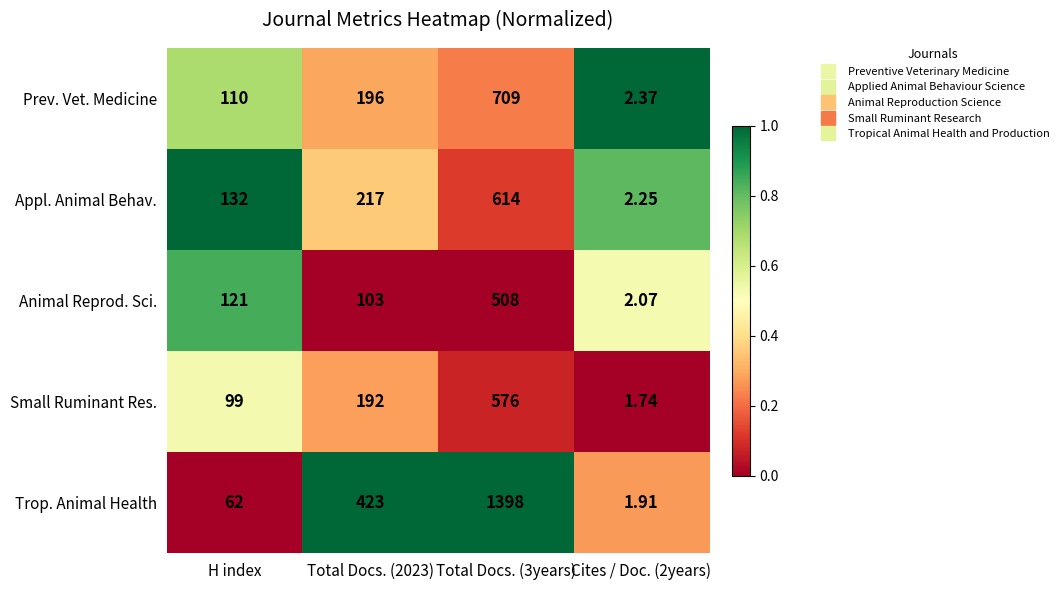

List the series in order of their peak value, lowest first.

Animal Reprod. Sci., Small Ruminant Res., Appl. Animal Behav., Prev. Vet. Medicine, Trop. Animal Health